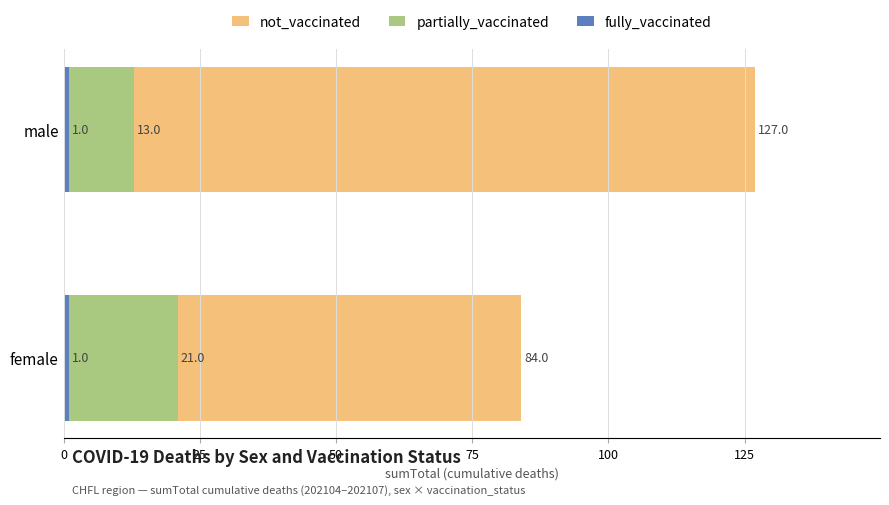

What is the sum of all partially_vaccinated values?

34.0